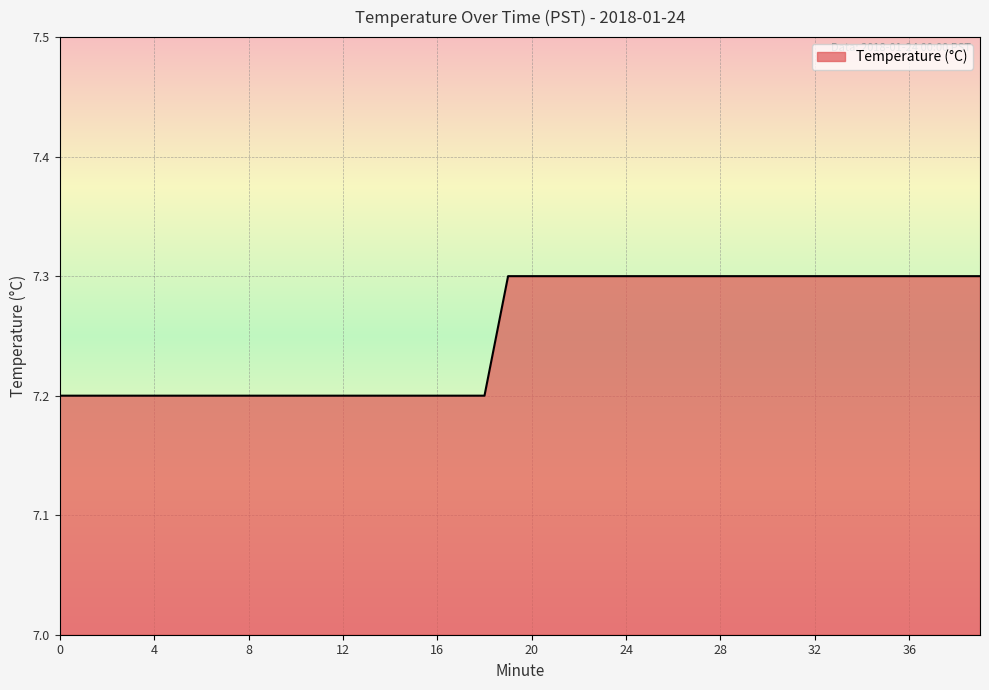

Reading right to left, transcribe all the data shown in this chart.

7.3	7.3	7.3	7.3	7.3	7.3	7.3	7.3	7.3	7.3	7.3	7.3	7.3	7.3	7.3	7.3	7.3	7.3	7.3	7.3	7.3	7.2	7.2	7.2	7.2	7.2	7.2	7.2	7.2	7.2	7.2	7.2	7.2	7.2	7.2	7.2	7.2	7.2	7.2	7.2